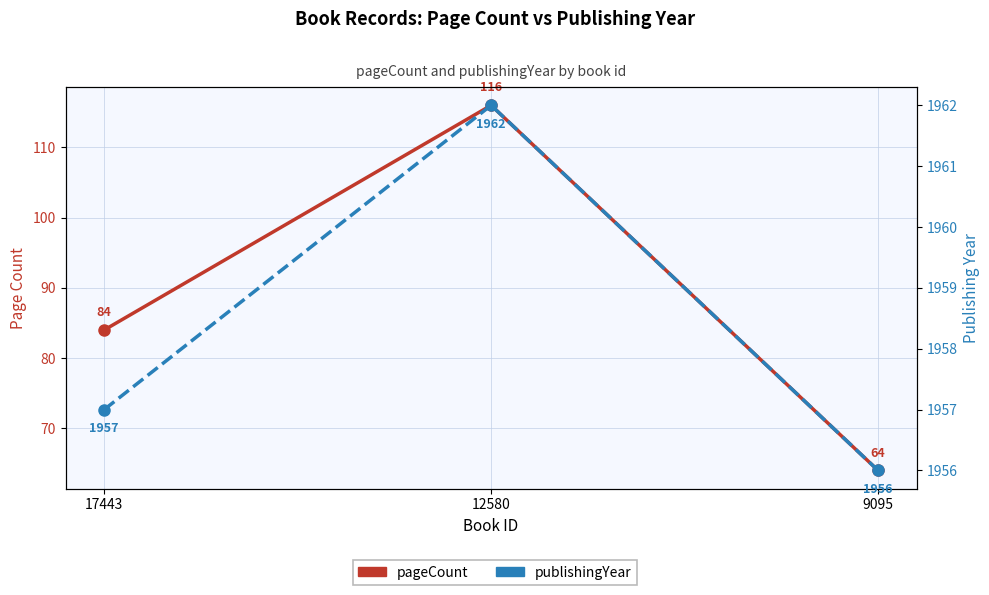

What is the spread (max minus min) of values at 9095?

1892